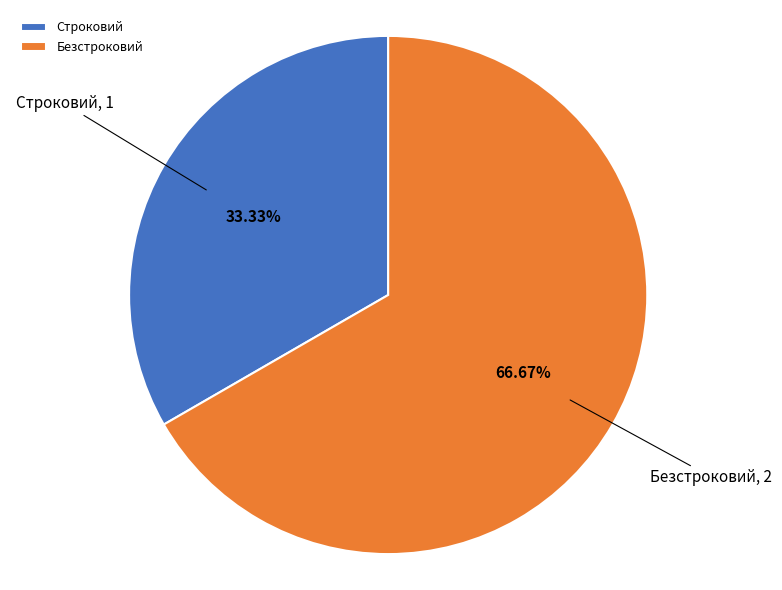

The Безстроковий slice represents 67% of the pie. True or false?

True